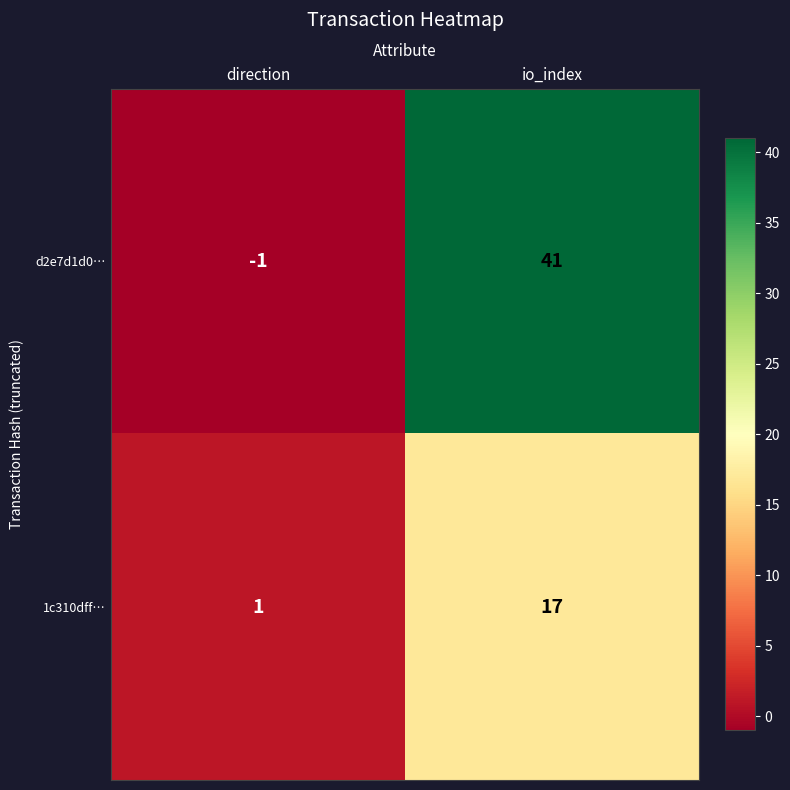

How many data points in 1c310dff… are less than 17?

1